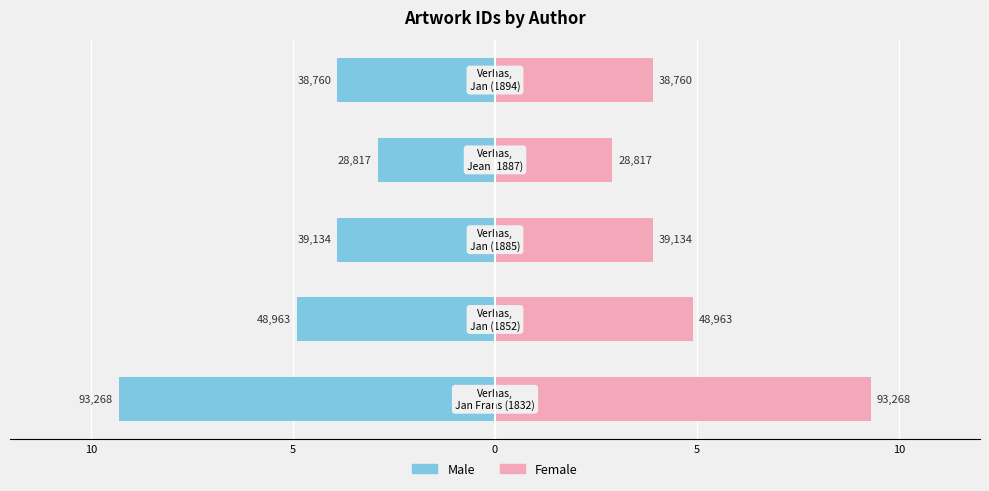

How many values in the Male series exceed -3?

1